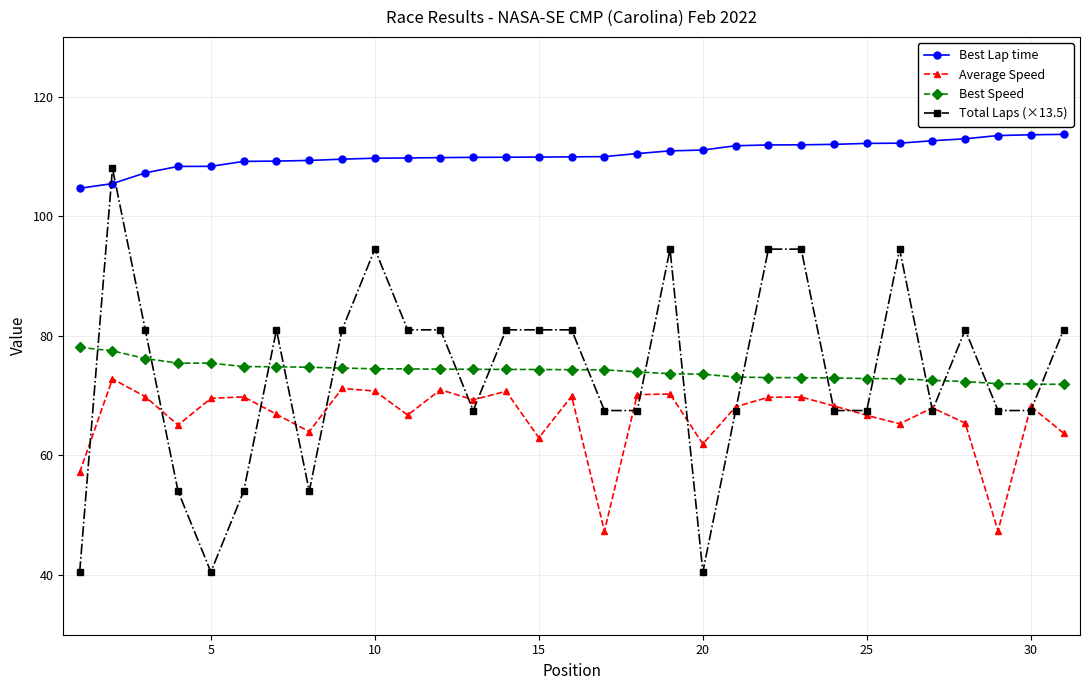

What is the value of the Best Lap time point at the 10th from the left?

109.7